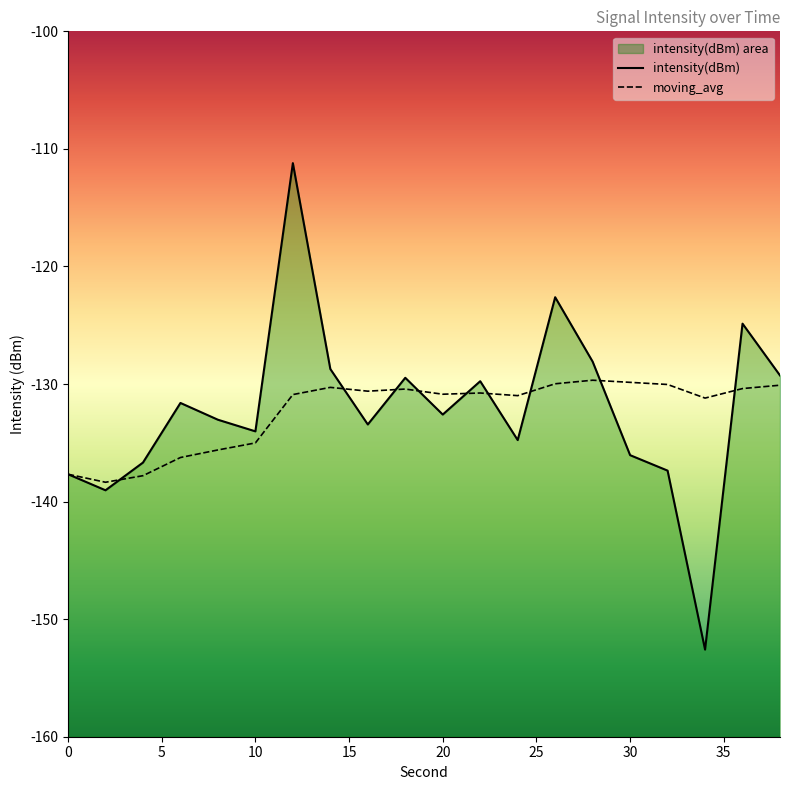

Reading left to right, extract all data points from this chart.

intensity(dBm): -137.7	-139.0	-136.7	-131.6	-133.0	-134.0	-111.2	-128.7	-133.4	-129.5	-132.6	-129.8	-134.8	-122.6	-128.1	-136.1	-137.4	-152.6	-124.9	-129.3
moving_avg: -137.7	-138.4	-137.8	-136.3	-135.6	-135.0	-130.9	-130.3	-130.6	-130.4	-130.9	-130.8	-131.0	-130.0	-129.7	-129.9	-130.0	-131.2	-130.4	-130.1